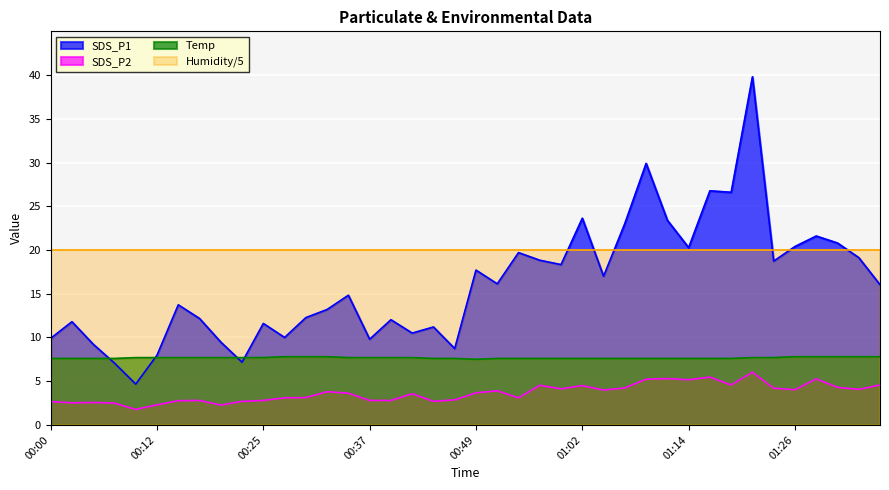

Which series has the largest total across all categories?

Humidity/5